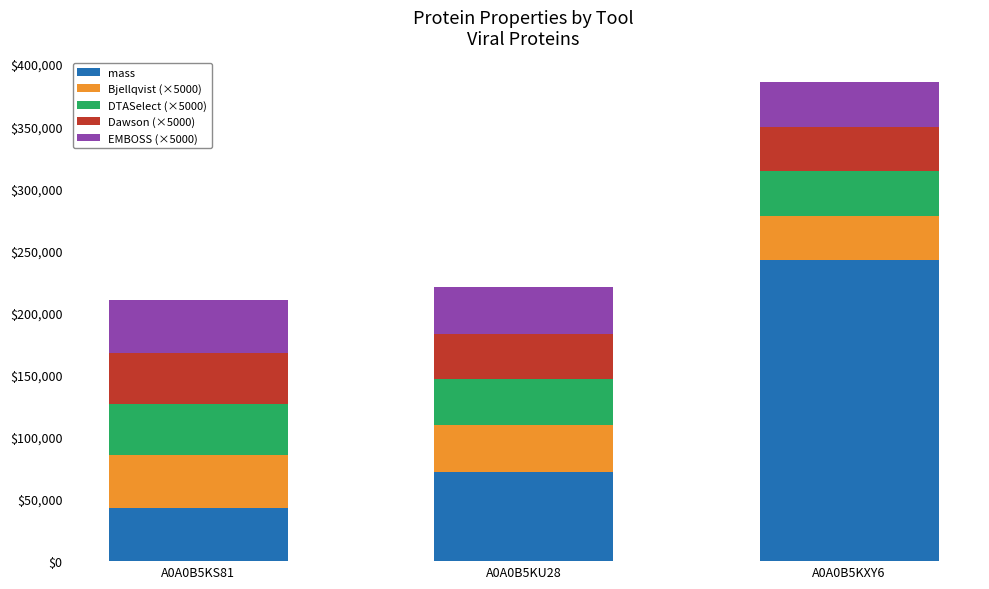

Reading left to right, transcribe the values for mass.

42922.0	71572.3	242355.9